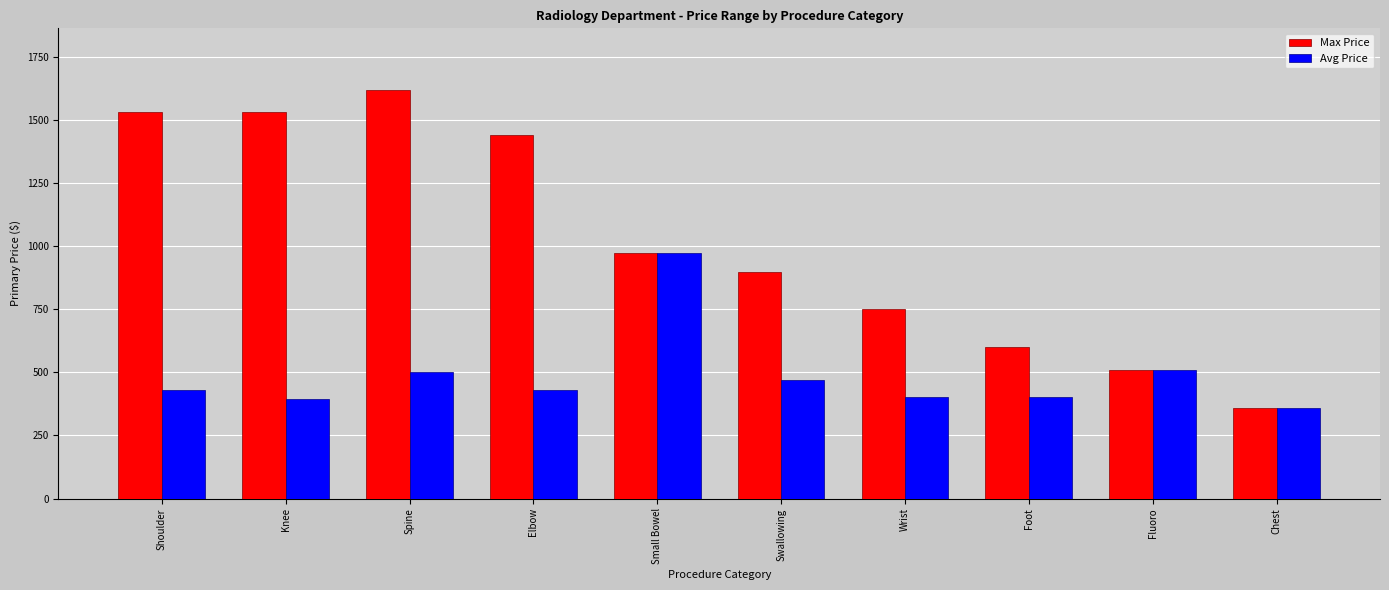

What value does the Avg Price series have at Swallowing, to the nearest 100?

500